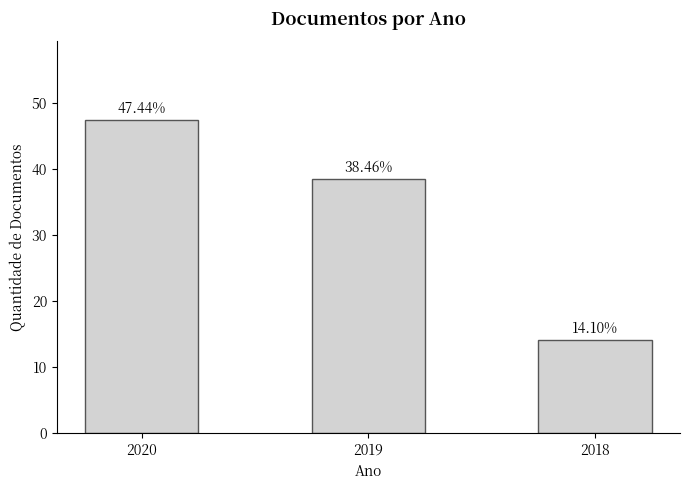

Is it true that the value at 2020 is 47.4?

True